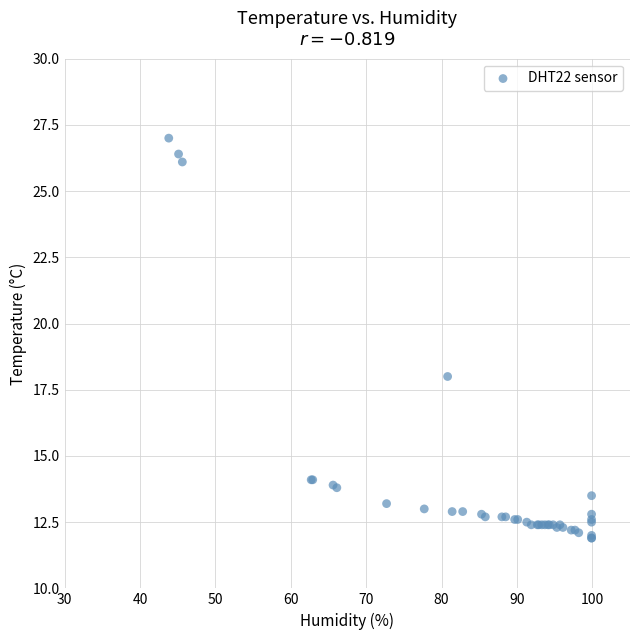

What Y value in the scatter plot is closest to 19?

18.0